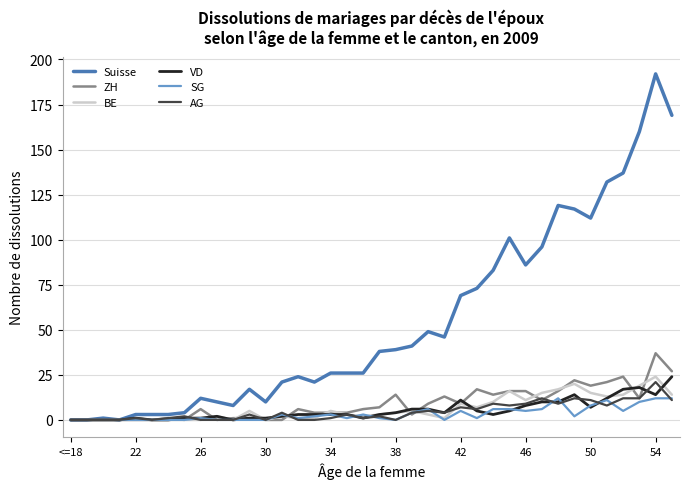

What is the greatest value displayed?

192